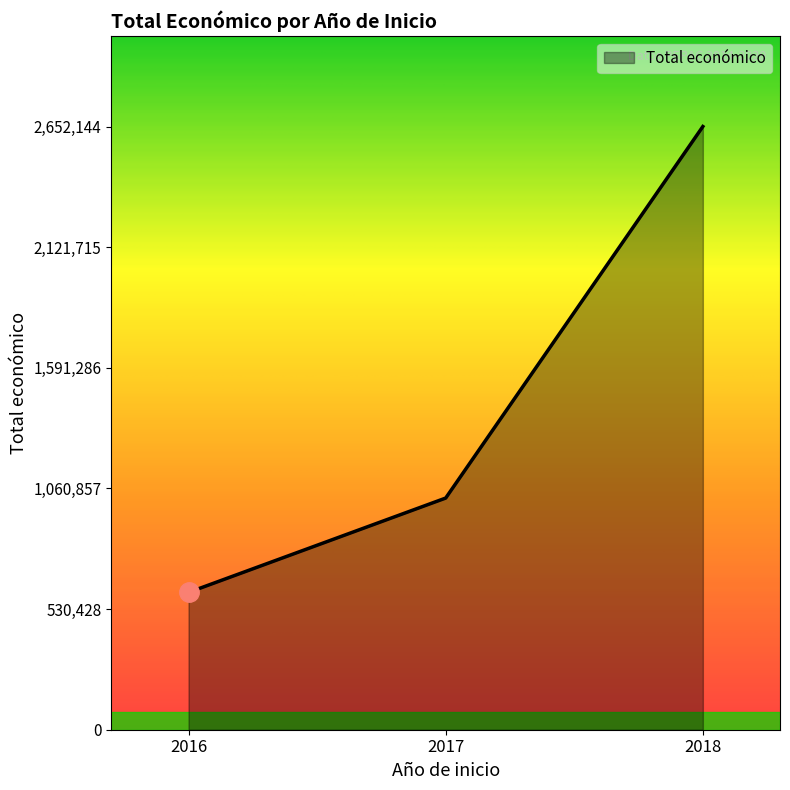

Is it true that the value at 2016 is 603749?

True